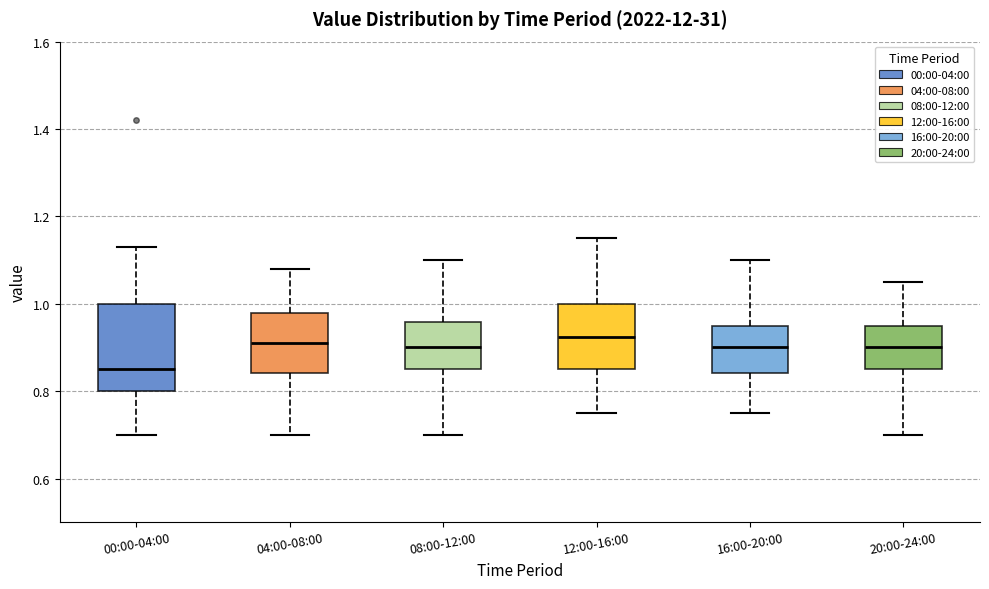

Reading left to right, transcribe this box plot: for each box, give where its median line is, the range the box spans, and where its two whiskers end, as read against the y-axis. The values are not printed on the chart, so give them approximately, as read against the axis.

00:00-04:00: median 0.86, box 0.80 to 1.00, whiskers 0.70 to 1.14
04:00-08:00: median 0.92, box 0.84 to 0.98, whiskers 0.70 to 1.08
08:00-12:00: median 0.90, box 0.86 to 0.96, whiskers 0.70 to 1.10
12:00-16:00: median 0.92, box 0.86 to 1.00, whiskers 0.76 to 1.16
16:00-20:00: median 0.90, box 0.84 to 0.96, whiskers 0.76 to 1.10
20:00-24:00: median 0.90, box 0.86 to 0.96, whiskers 0.70 to 1.06